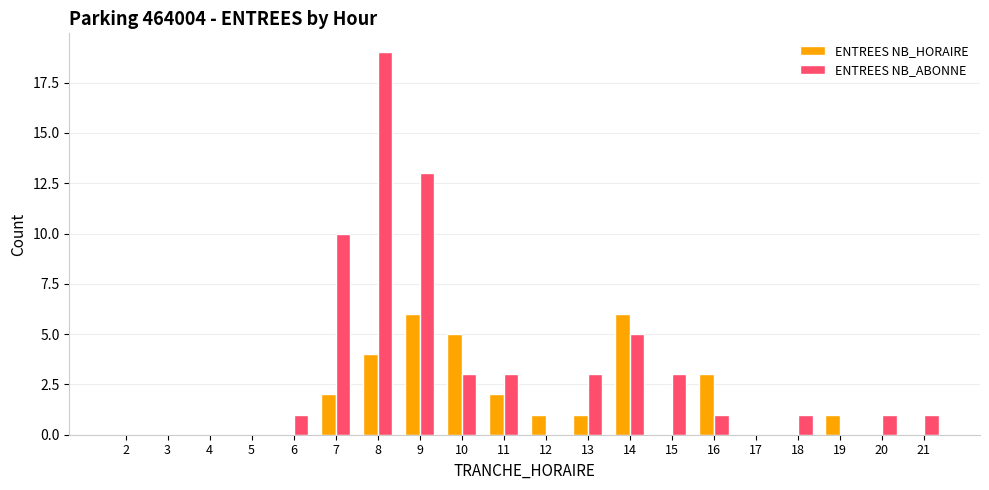

Reading left to right, list all the values displayed in this chart.

ENTREES NB_HORAIRE: 2=0	3=0	4=0	5=0	6=0	7=2	8=4	9=6	10=5	11=2	12=1	13=1	14=6	15=0	16=3	17=0	18=0	19=1	20=0	21=0
ENTREES NB_ABONNE: 2=0	3=0	4=0	5=0	6=1	7=10	8=19	9=13	10=3	11=3	12=0	13=3	14=5	15=3	16=1	17=0	18=1	19=0	20=1	21=1